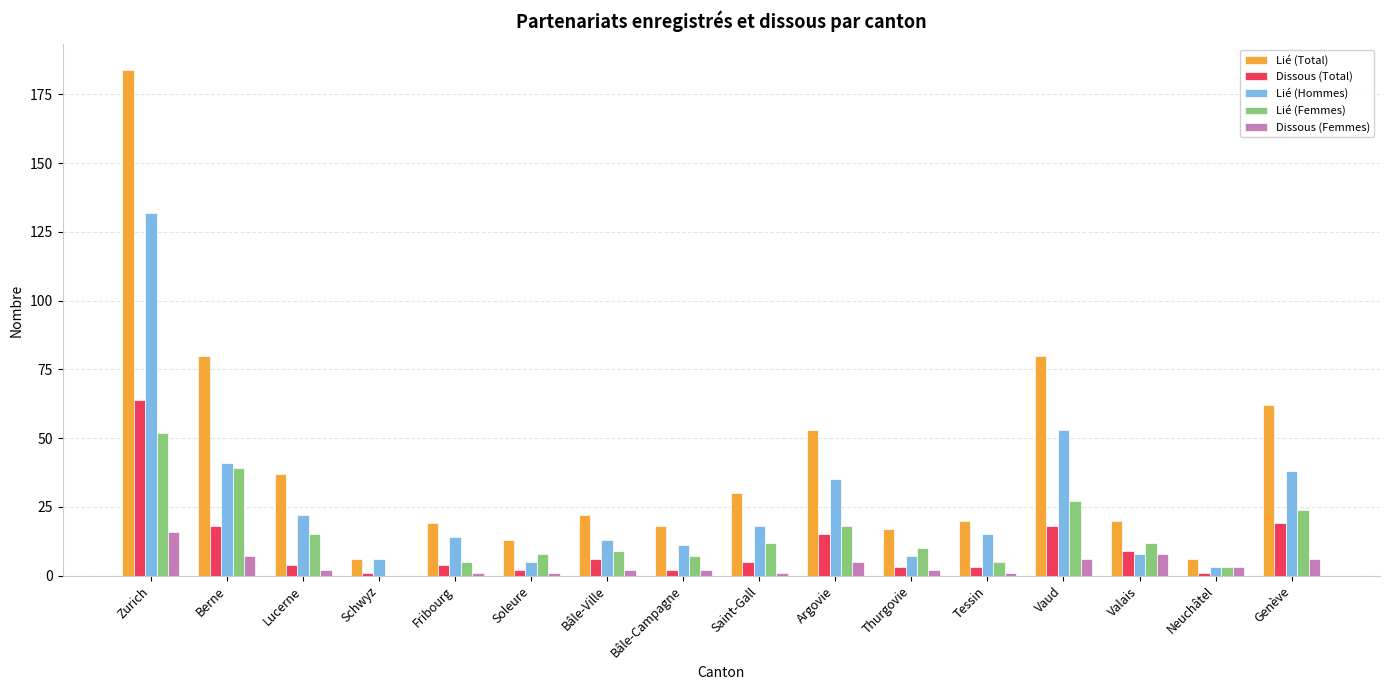

True or false: Dissous (Femmes) has a value of 1 at Berne.

False